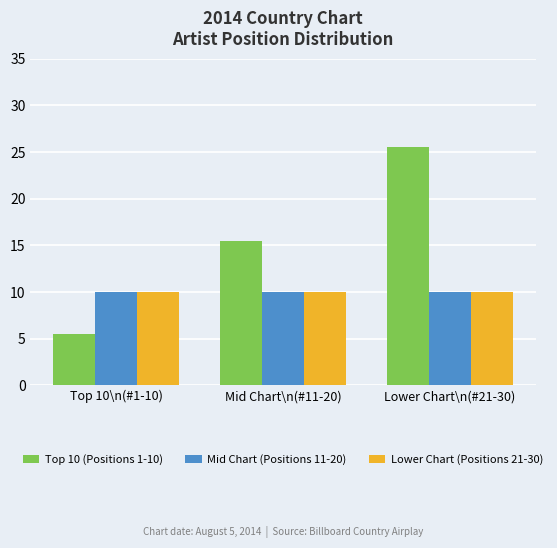

What is the difference between the maximum and second lowest values in the Top 10 (Positions 1-10) series?

10.0